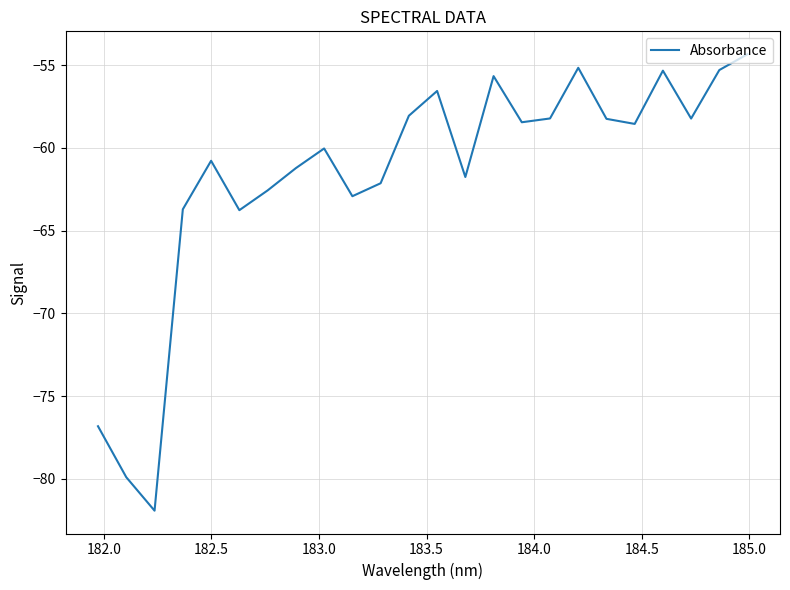

What is the smallest value displayed?

-81.9